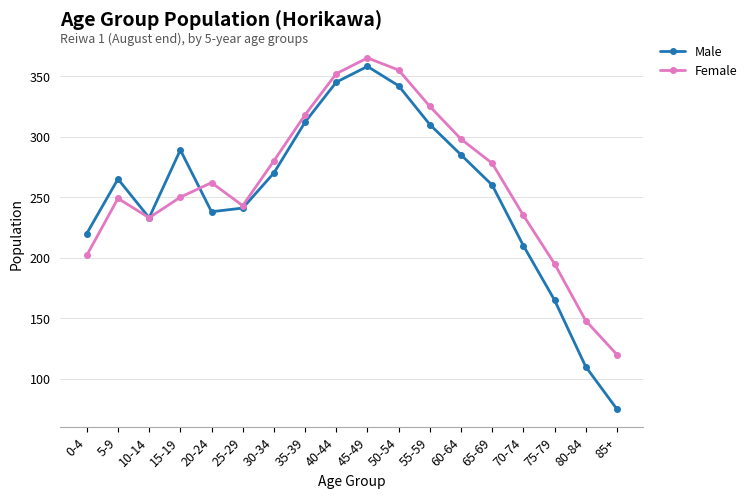

Rank the series at 35-39 from lowest to highest value.

Male, Female